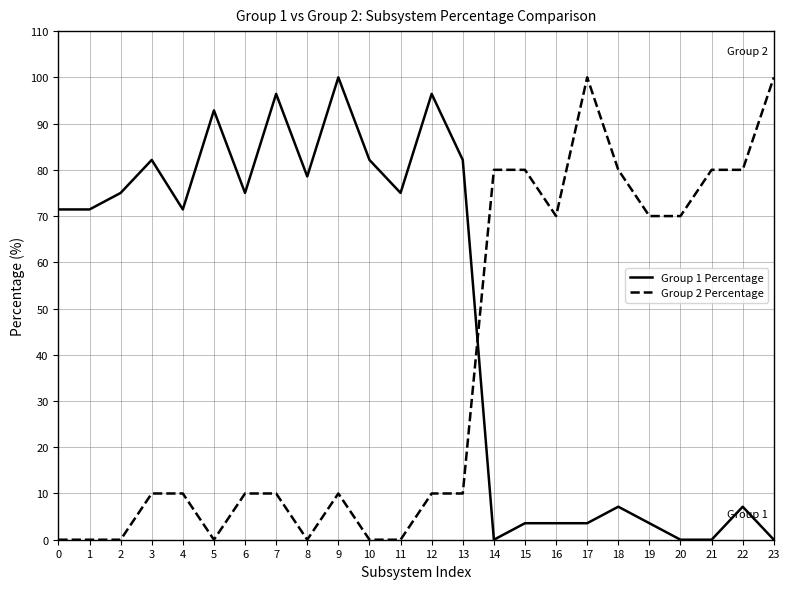

How many Group 2 Percentage values are between 0 and 80?

22